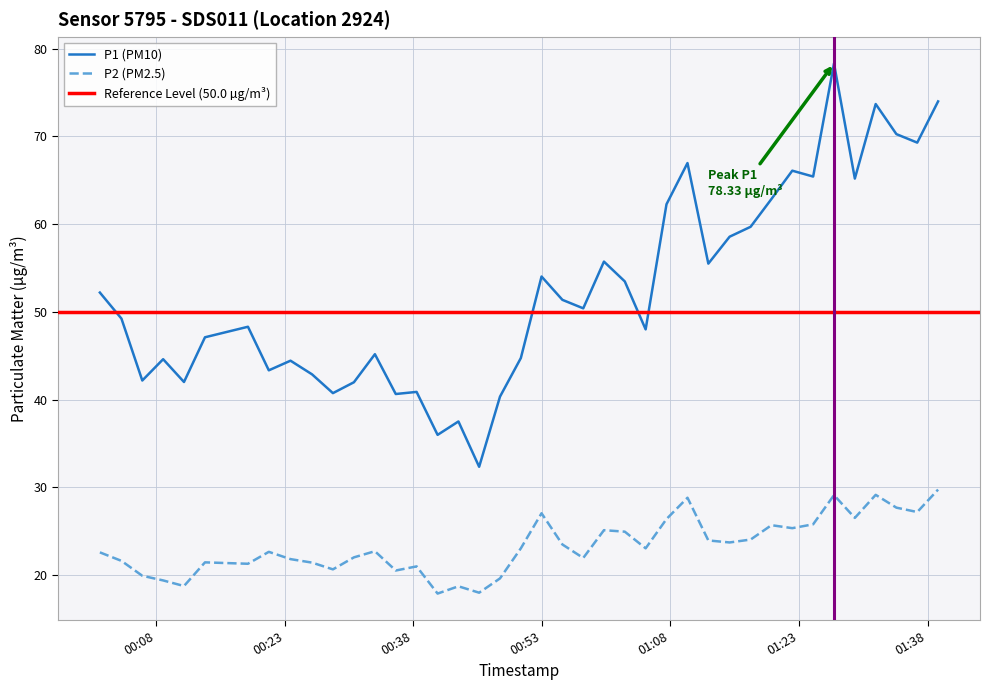

What is the average value of the P2 series?

23.3